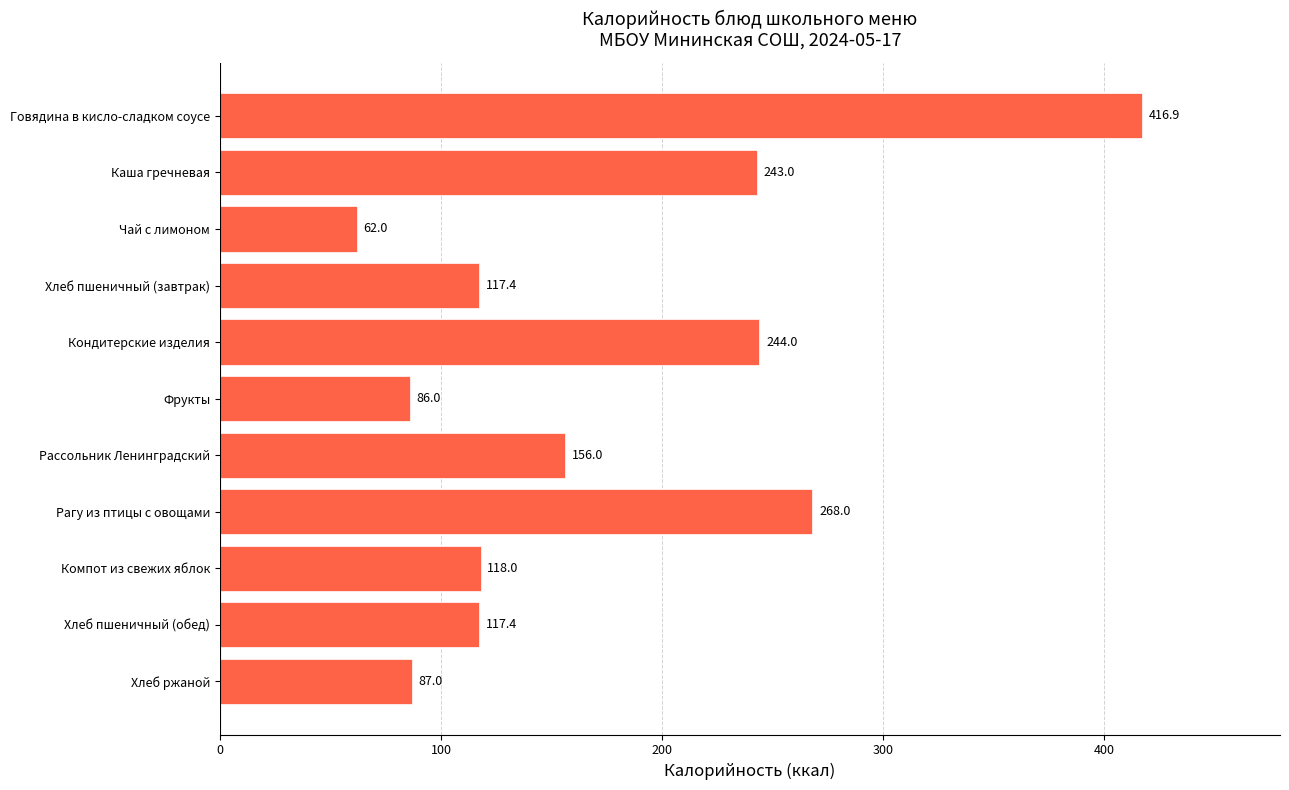

True or false: the data shows 117.4 at Хлеб пшеничный (обед).

True